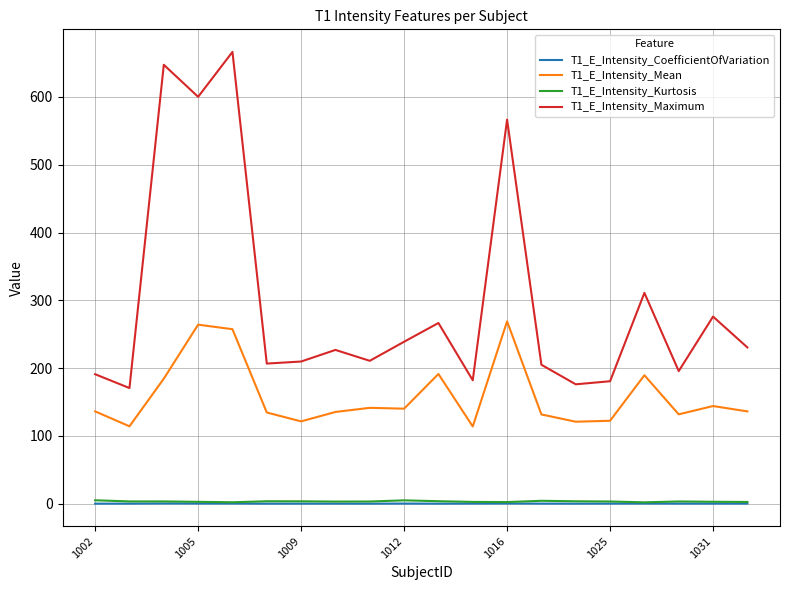

What is the greatest value displayed?

666.5